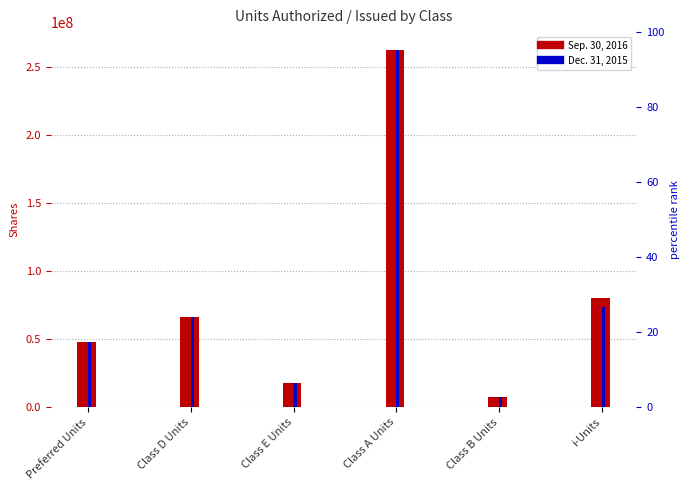

Rank the series at i-Units from highest to lowest value.

Sep. 30, 2016, Dec. 31, 2015